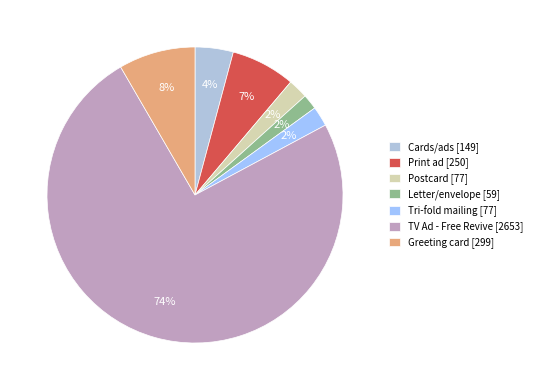

Rank the categories by value from highest to lowest.

TV Ad - Free Revive, Greeting card, Print ad, Cards/ads, Tri-fold mailing, Postcard, Letter/envelope